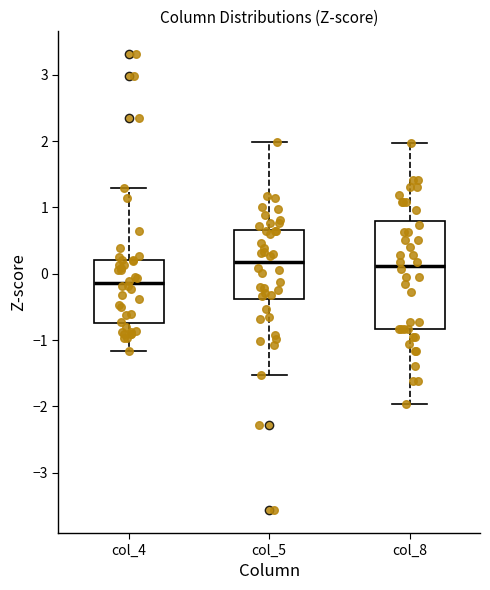

Where is the lower edge of the box for col_5 on the y-axis? The values are not printed on the chart, so give them approximately, as read against the axis.

-0.4